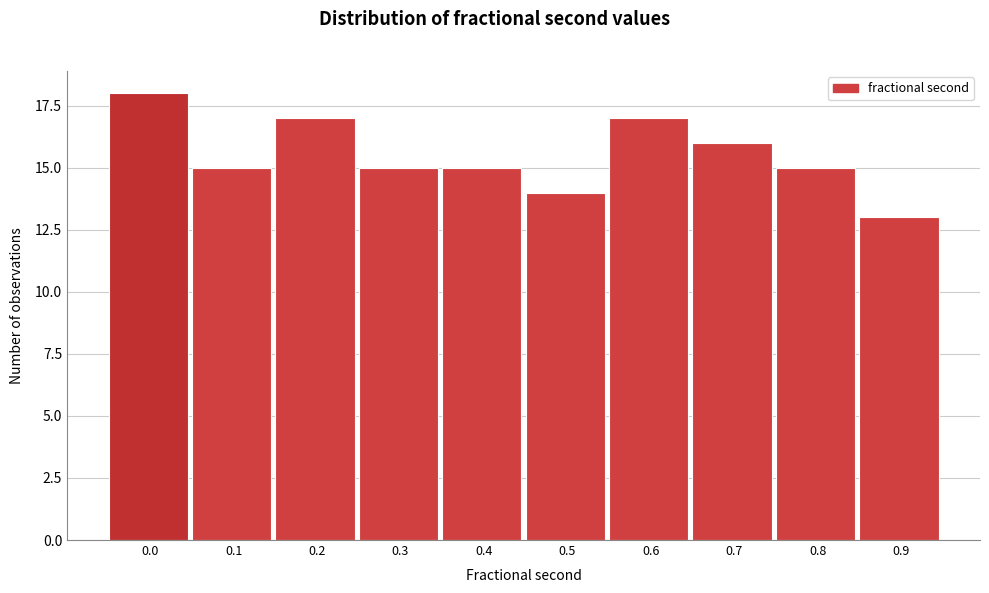

Reading right to left, transcribe all the data shown in this chart.

13	15	16	17	14	15	15	17	15	18